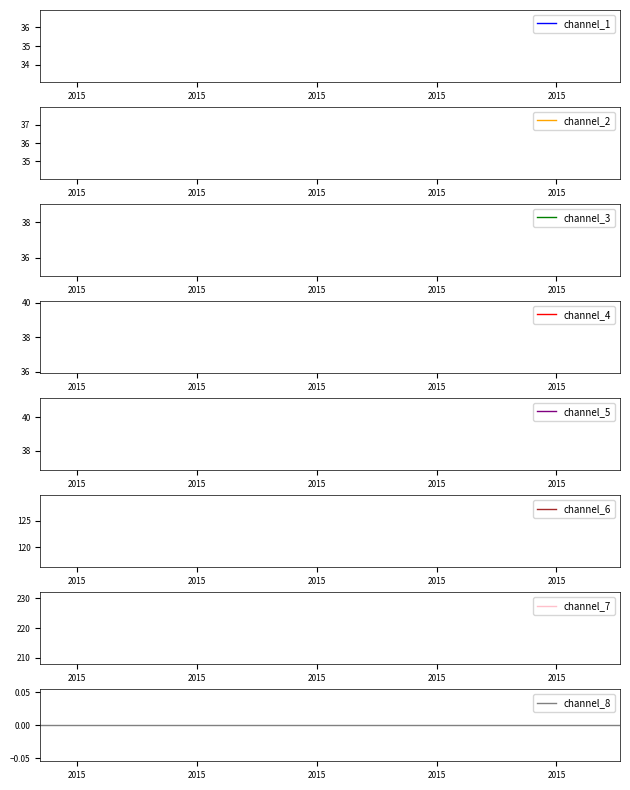

How many lines are shown in the chart?

1